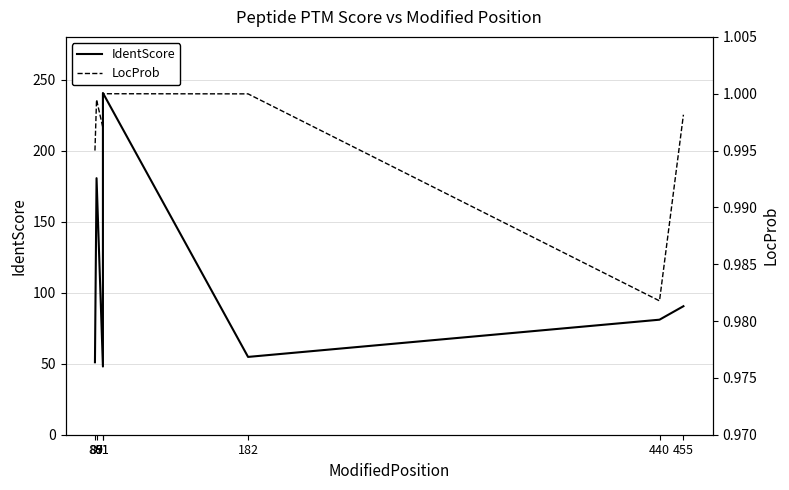

Which has a higher value, 87 or 440?

87